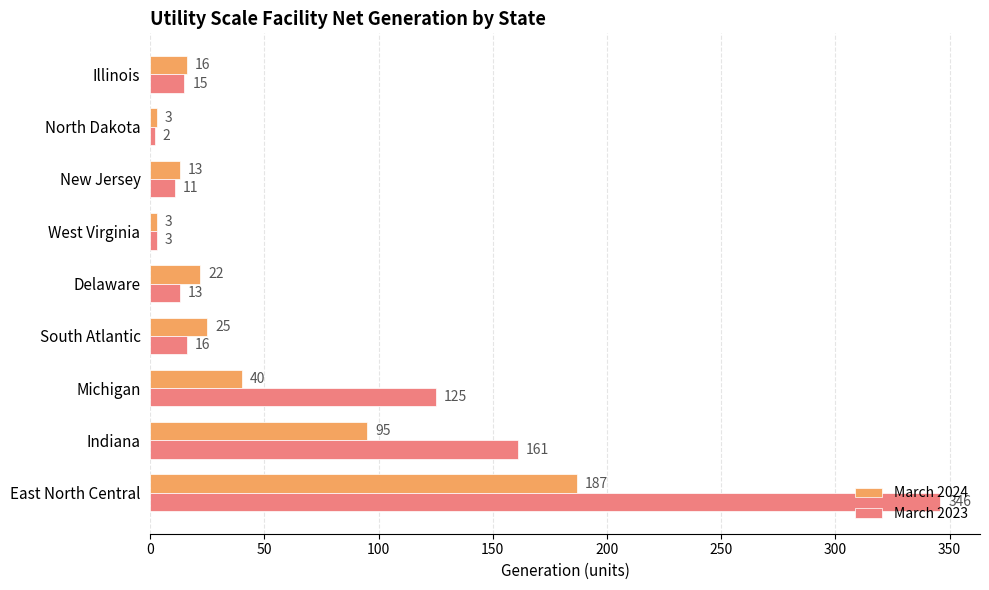

The value of March 2023 at Indiana is 161. True or false?

True